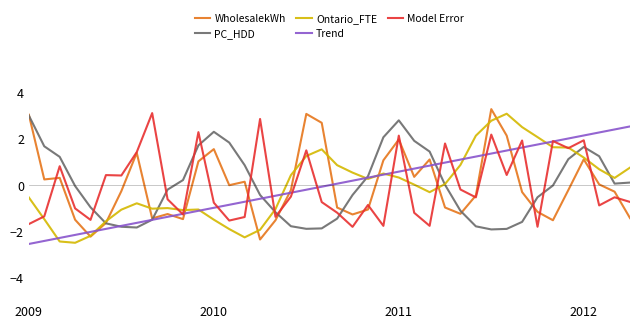

What is the lowest value of the Trend series?

-2.5